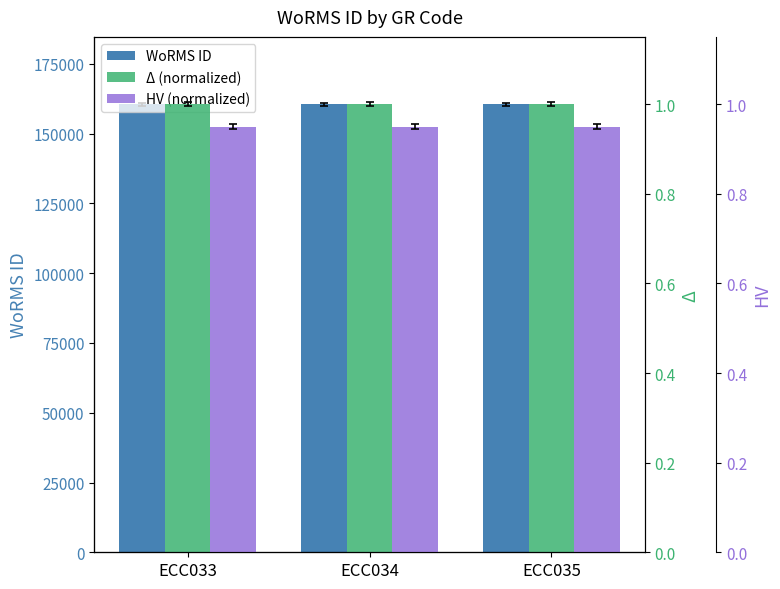

What is the average value of the Δ (normalized) series?

1.0